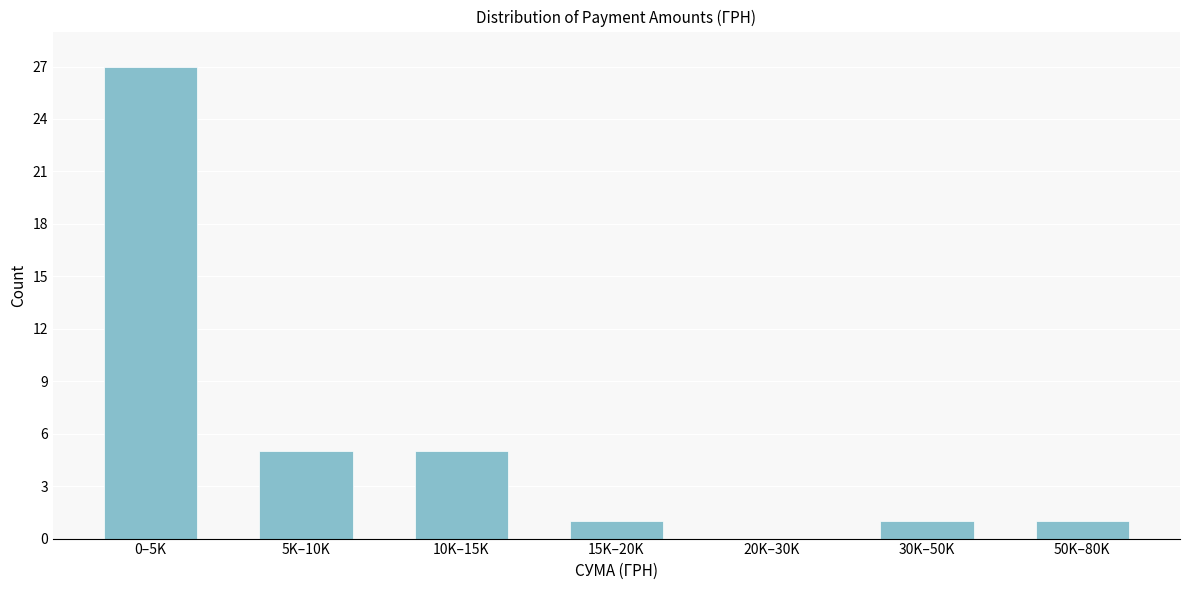

Reading left to right, what are all the values shown in this chart?

0–5K=27	5K–10K=5	10K–15K=5	15K–20K=1	20K–30K=0	30K–50K=1	50K–80K=1